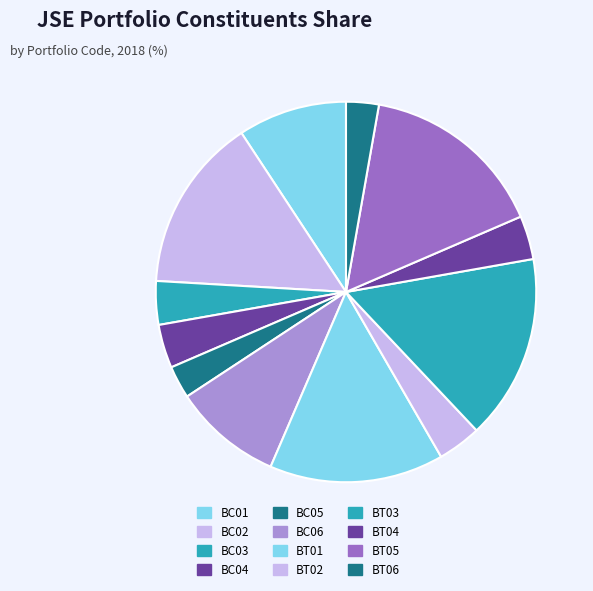

Approximately how many times larger is the value at BT01 compared to BC02?

1.0